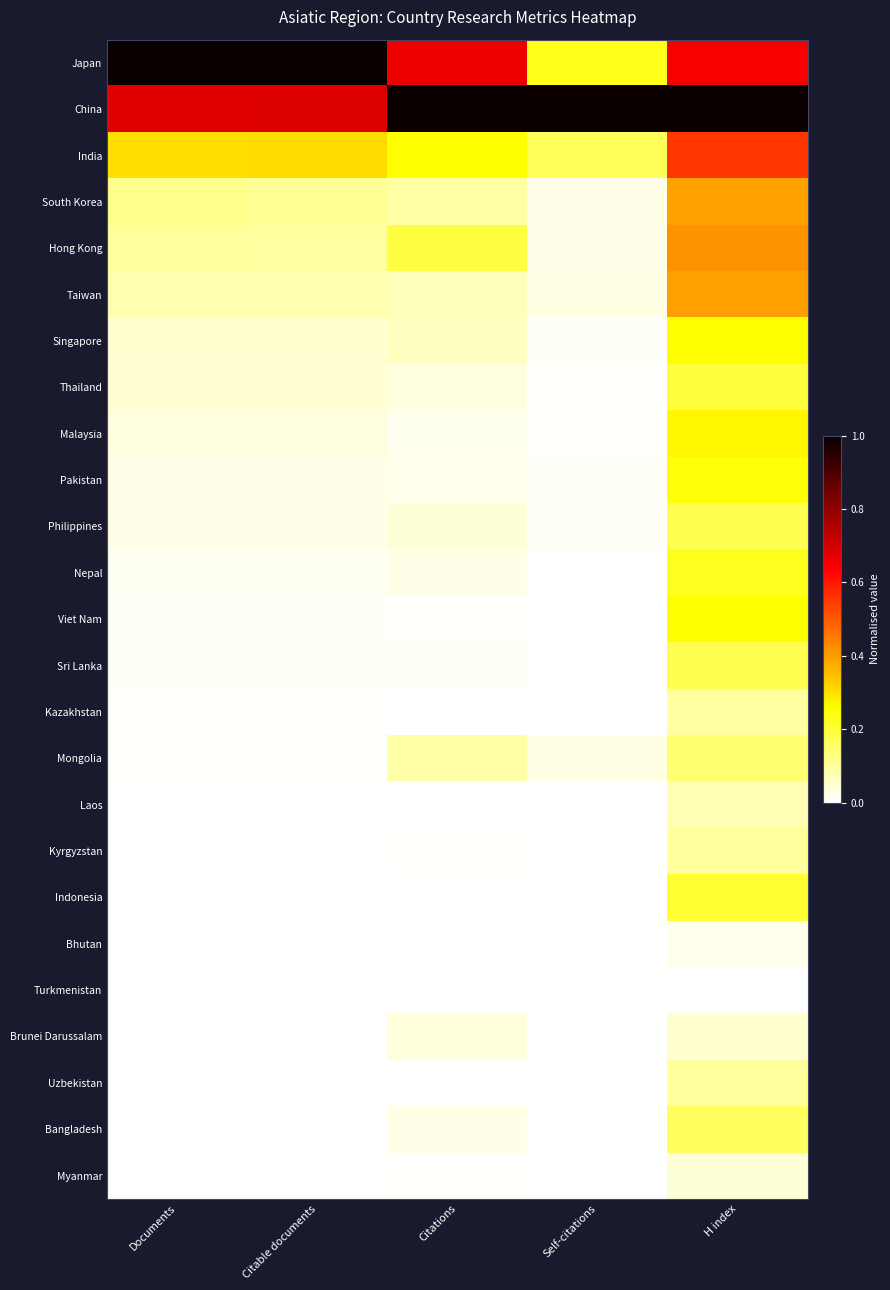

At Citable documents, list the series in order from largest to smallest.

Japan, China, India, South Korea, Hong Kong, Taiwan, Singapore, Thailand, Malaysia, Pakistan, Philippines, Nepal, Viet Nam, Sri Lanka, Kazakhstan, Mongolia, Laos, Kyrgyzstan, Indonesia, Bhutan, Turkmenistan, Brunei Darussalam, Uzbekistan, Bangladesh, Myanmar